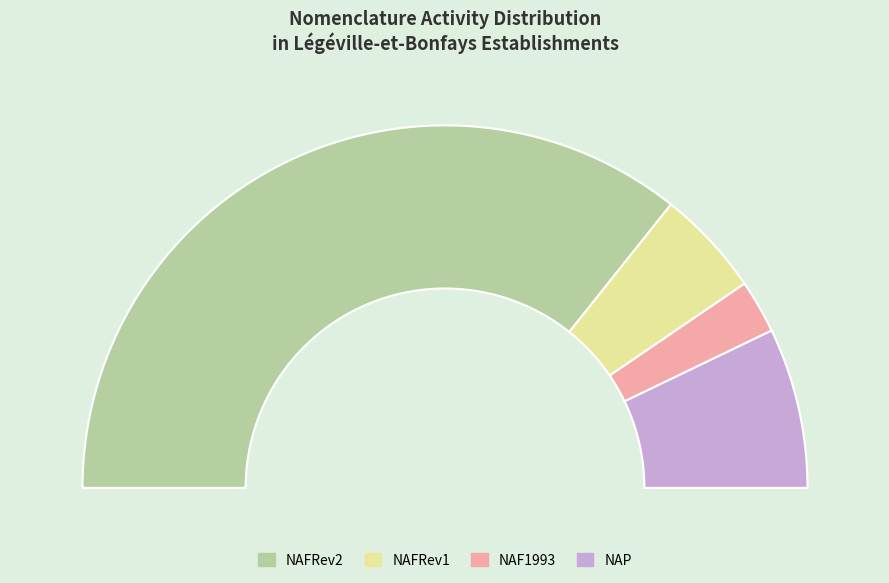

What percentage is the NAFRev1 slice, to the nearest percent?

10%